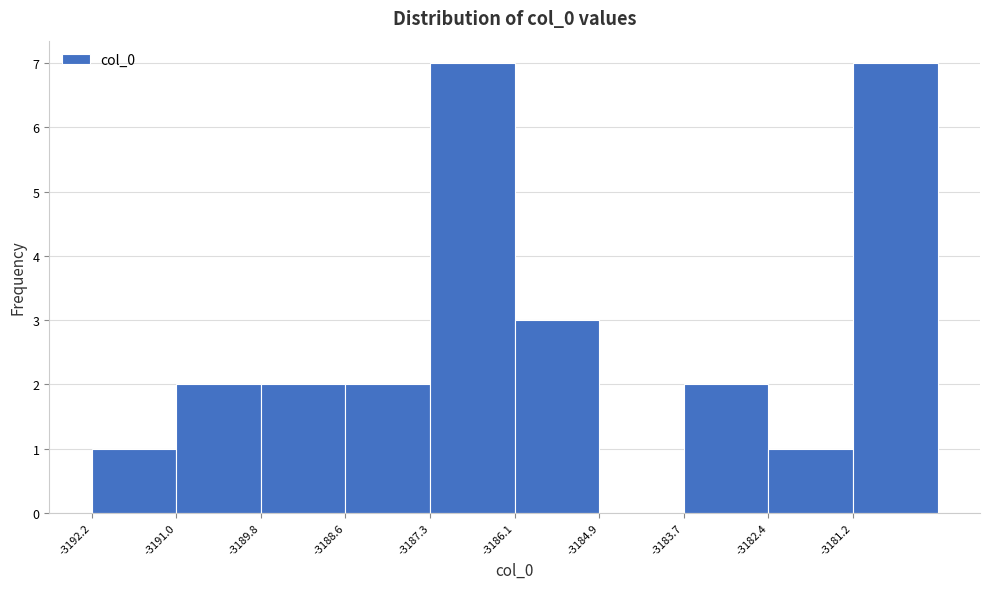

What is the height of the bar covering -3181.2 to -3180.0 on the x-axis? Neither the bar edges nor the heights are printed on the chart, so give them approximately, as read against the axes.

7